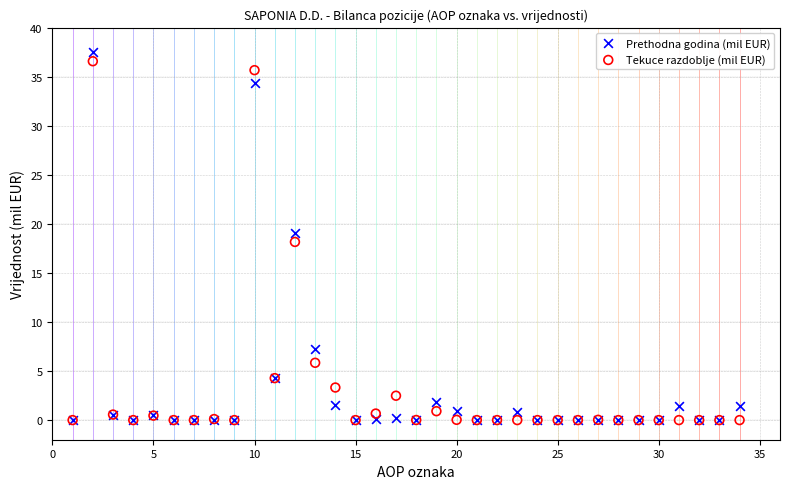

Which series reaches the maximum Y coordinate?

Prethodna godina (mil EUR)